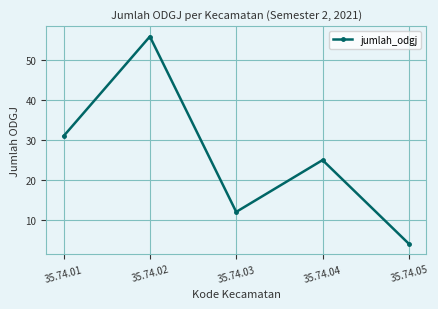

Which label corresponds to the smallest value in the chart?

35.74.05